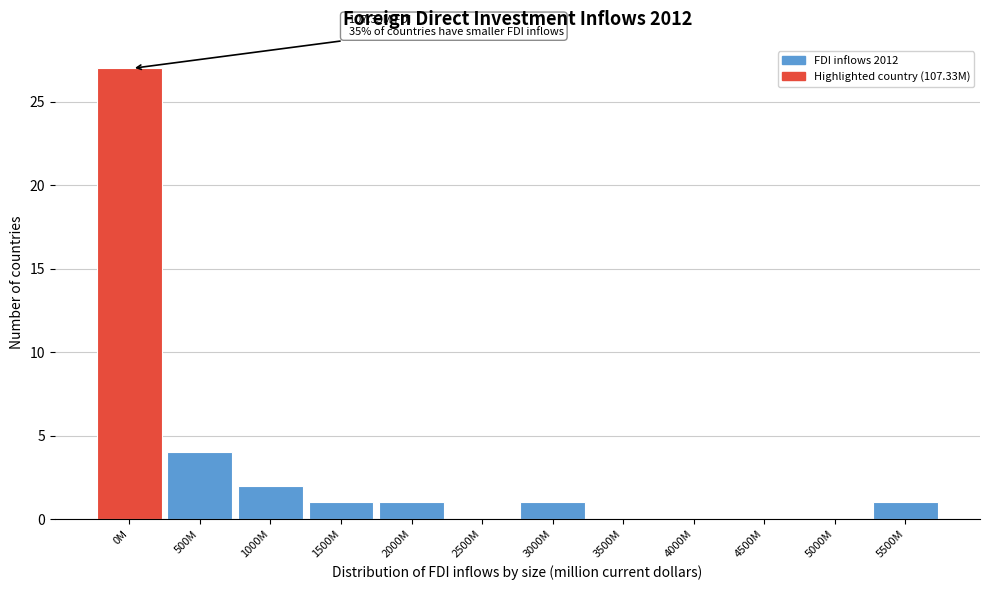

Reading left to right, extract all data points from this chart.

0M=27	500M=4	1000M=2	1500M=1	2000M=1	2500M=0	3000M=1	3500M=0	4000M=0	4500M=0	5000M=0	5500M=1